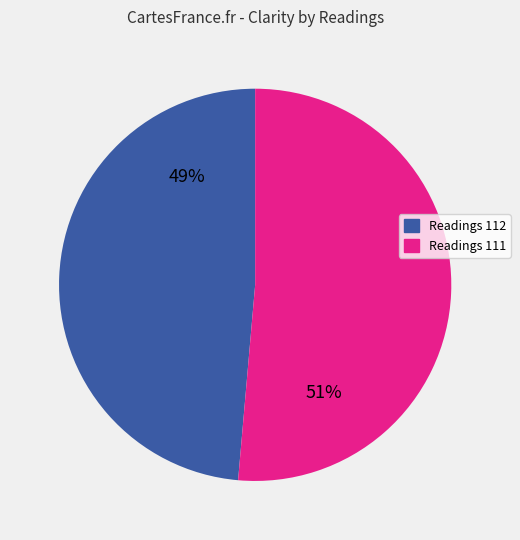

To the nearest percent, what is the average slice percentage?

50%